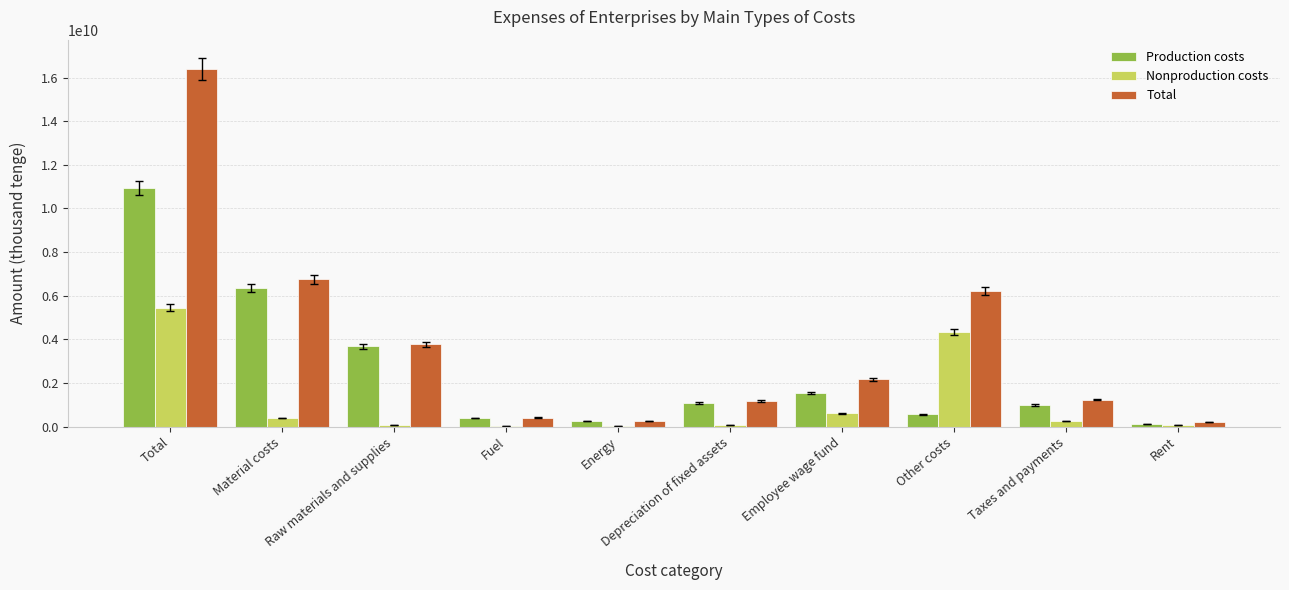

What is the sum of all Production costs values?

25963573603